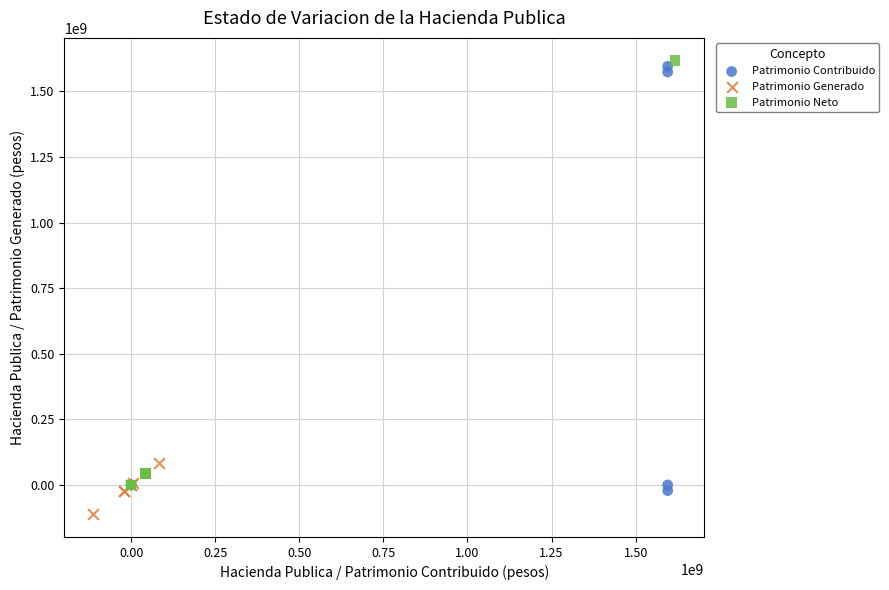

What are all the series names shown in the legend?

Patrimonio Contribuido, Patrimonio Generado, Patrimonio Neto